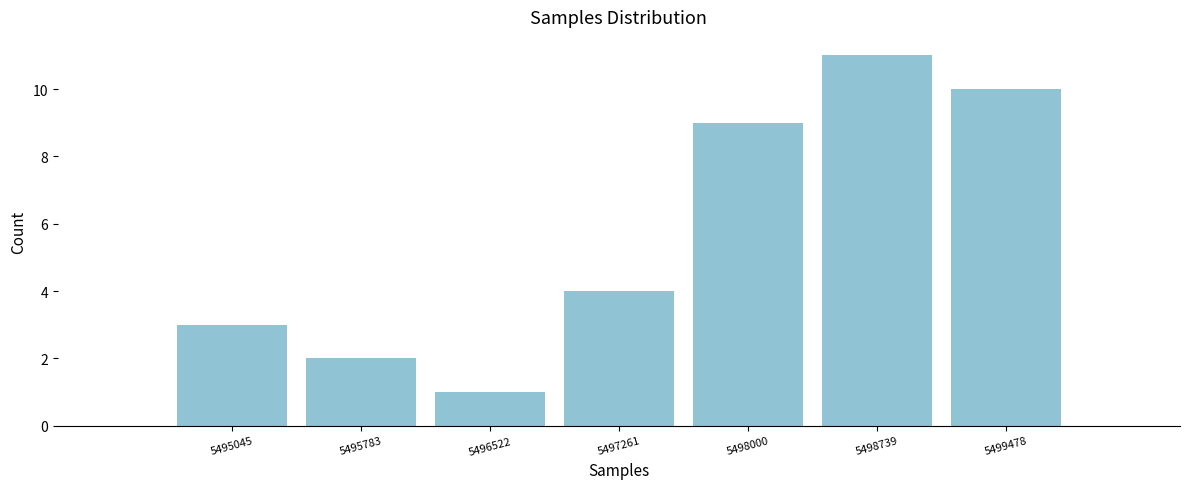

Reading left to right, what are all the values shown in this chart?

3	2	1	4	9	11	10